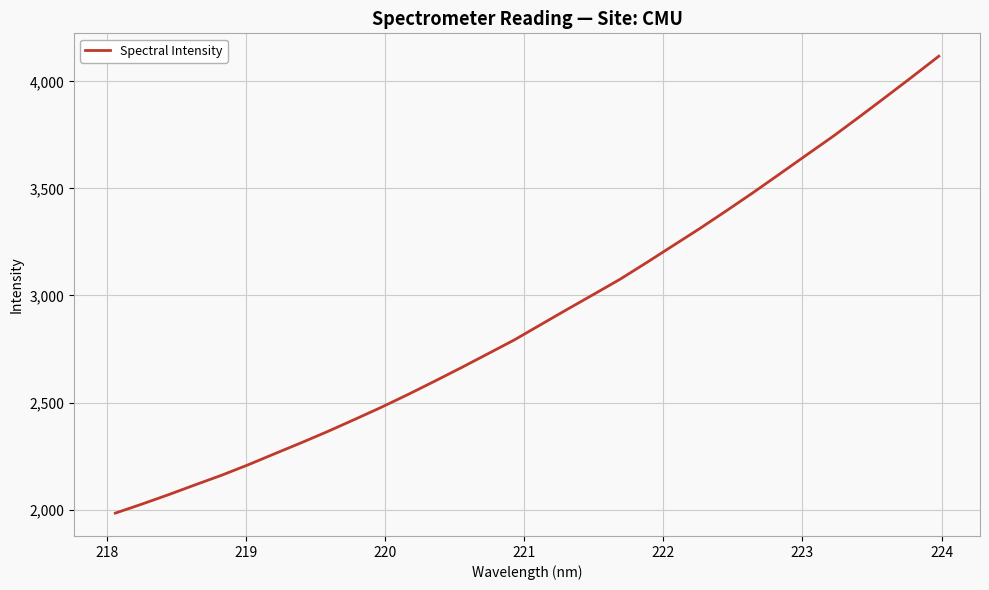

What is the smallest value displayed?

1983.4